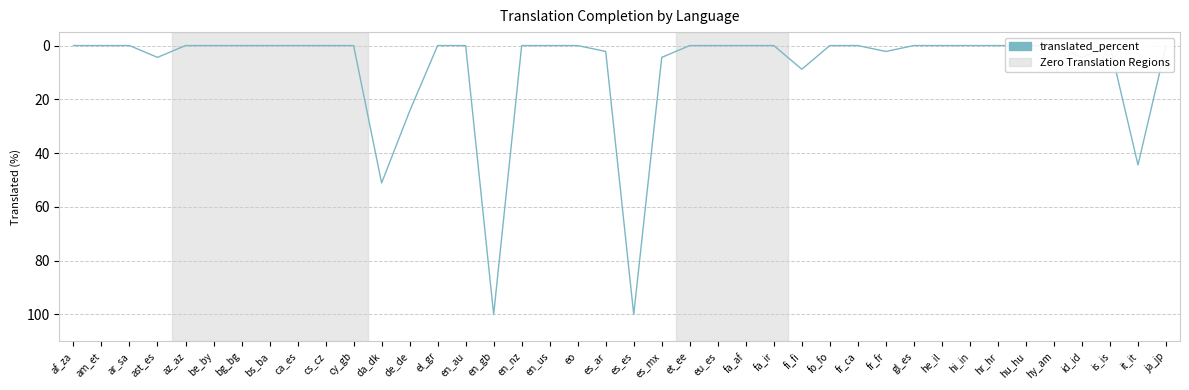

Which category has the lowest value across all series?

af_za